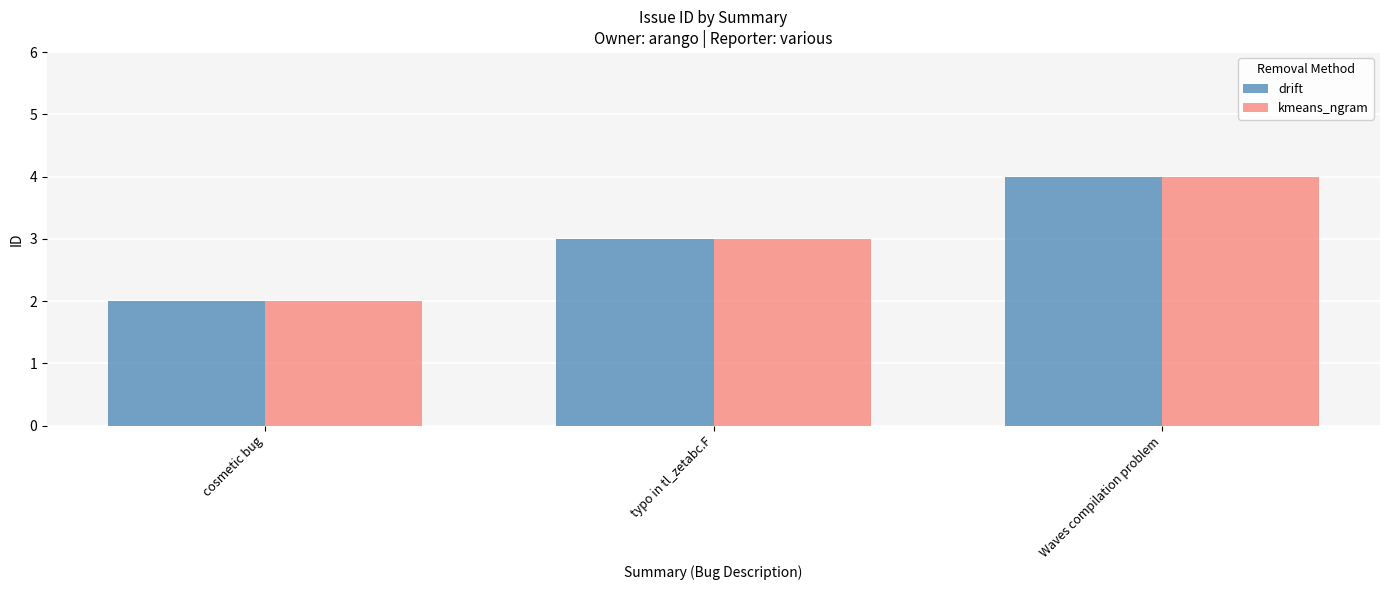

True or false: kmeans_ngram has a value of 3 at typo in tl_zetabc.F.

True